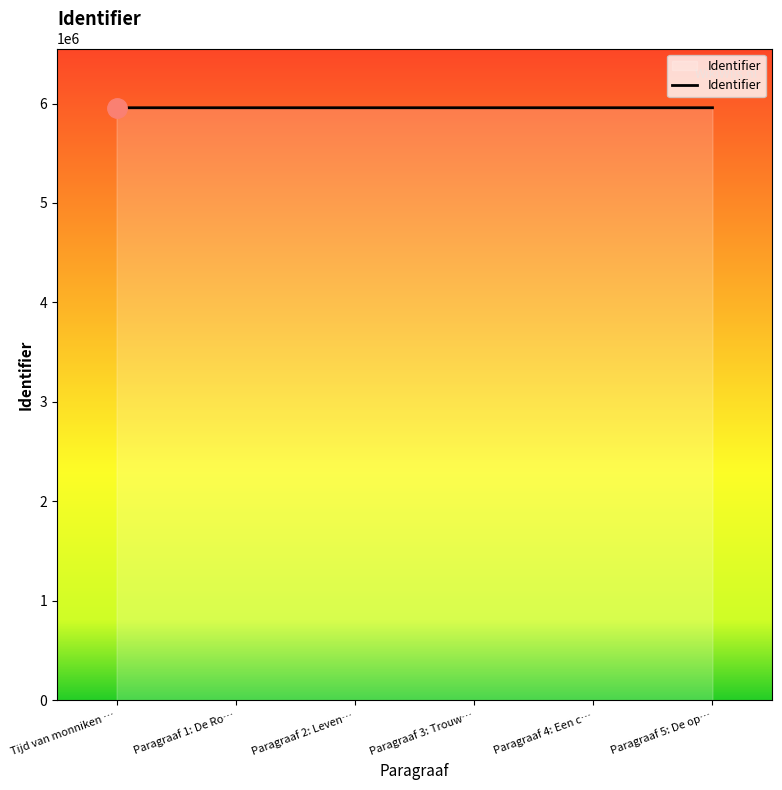

The value at Paragraaf 2: Leven… is 2465287. True or false?

False